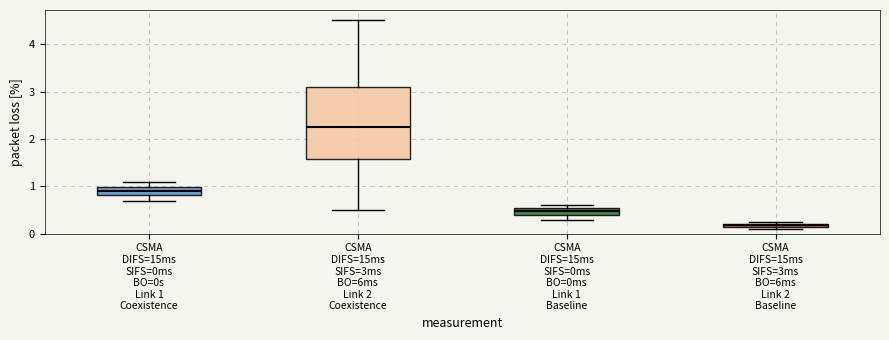

Comparing the boxes themselves (not the whiskers), which one is the tallest?

CSMA DIFS=15ms SIFS=3ms BO=6ms Link 2 Coexistence